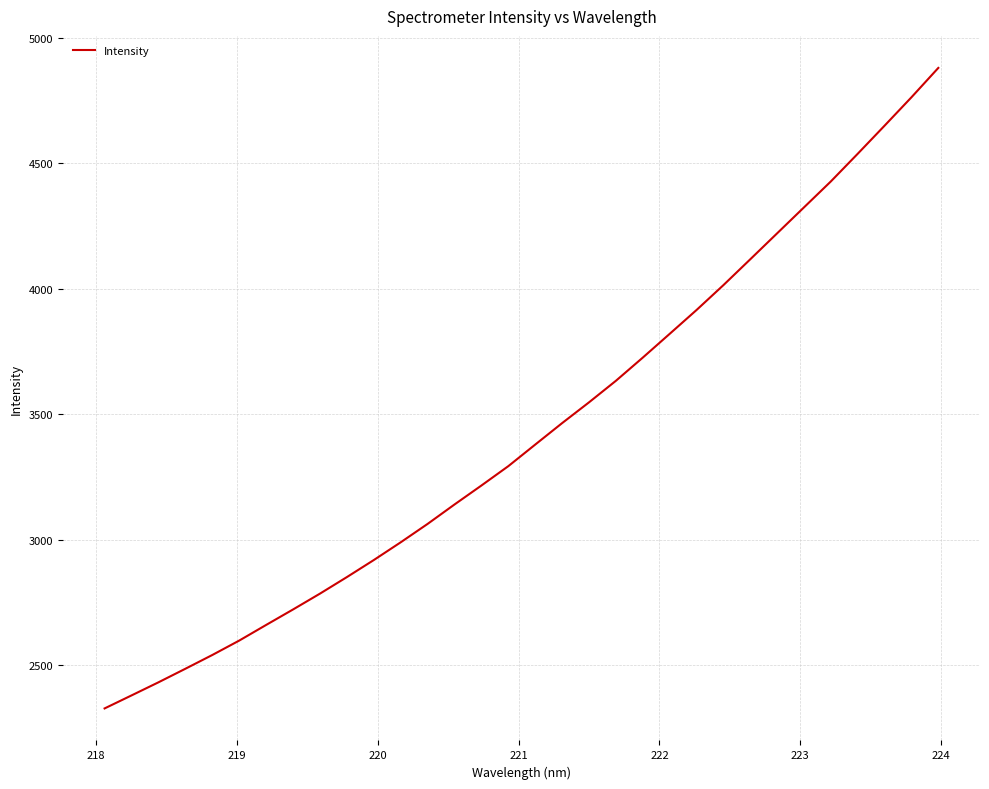

What is the average value?

3432.3